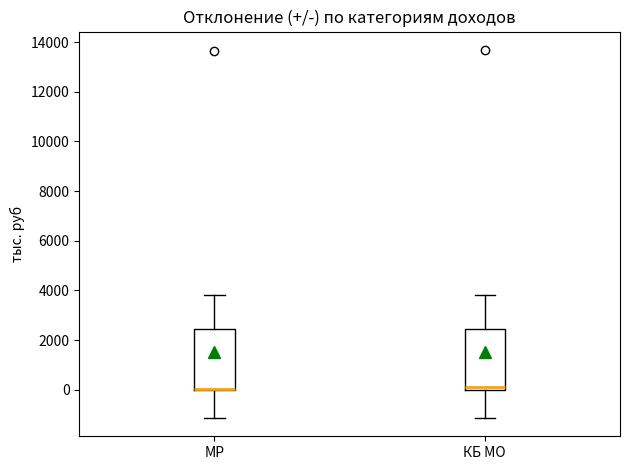

Where does the lower whisker of the box for КБ МО end on the y-axis? The values are not printed on the chart, so give them approximately, as read against the axis.

-1200